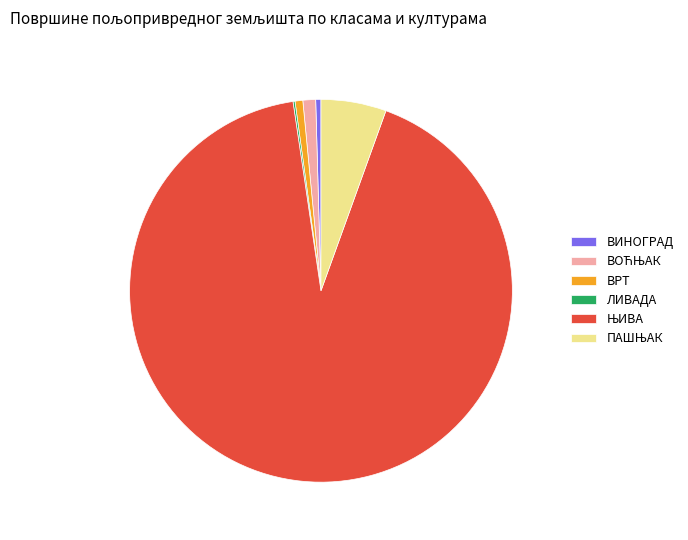

Does any single category account for the majority?

Yes